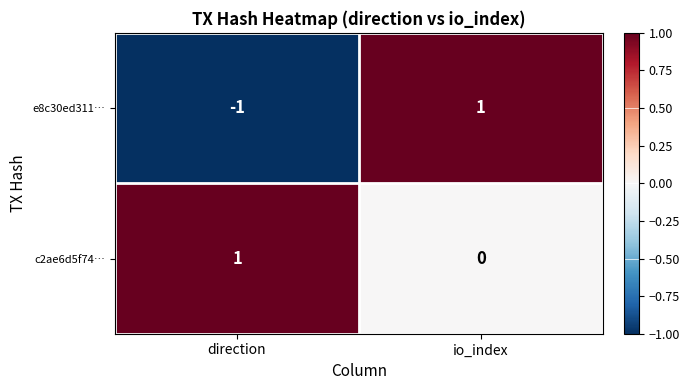

Count the number of categories in the chart.

2